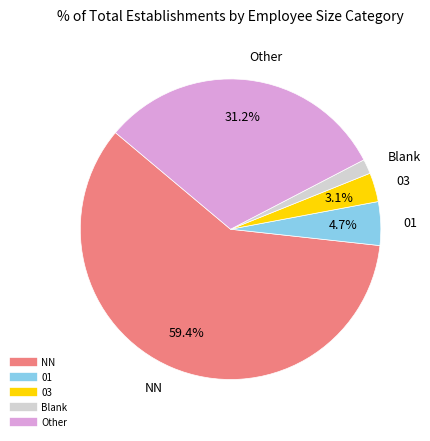

Is there a majority slice in this chart?

Yes